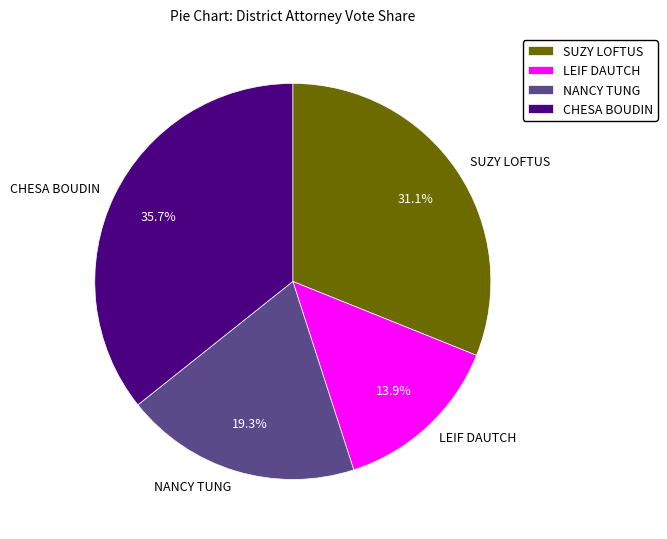

The NANCY TUNG slice represents 33% of the pie. True or false?

False